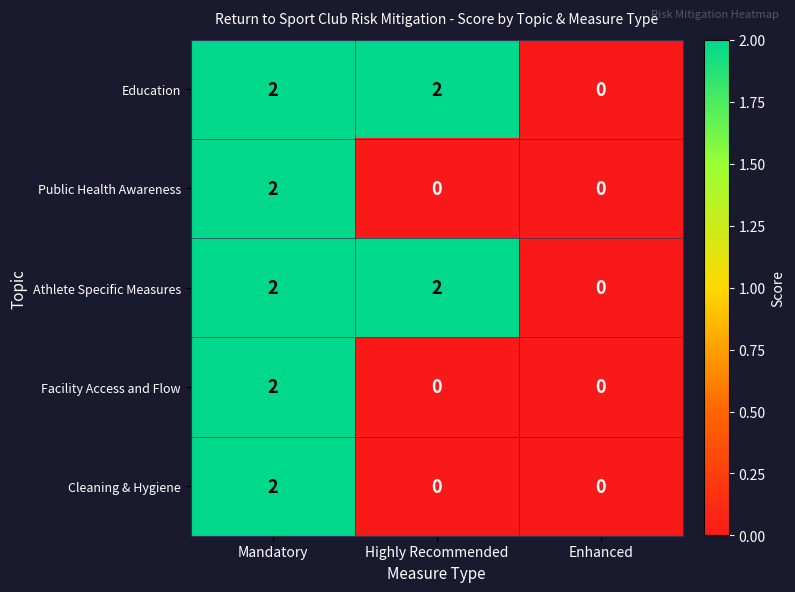

What is the maximum value shown in the chart?

2